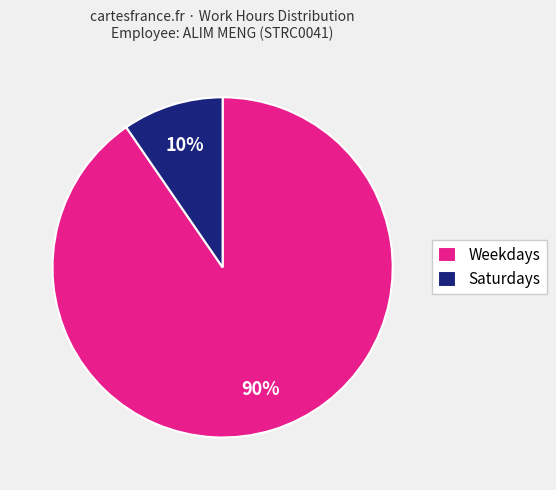

Count the number of slices in the pie.

2